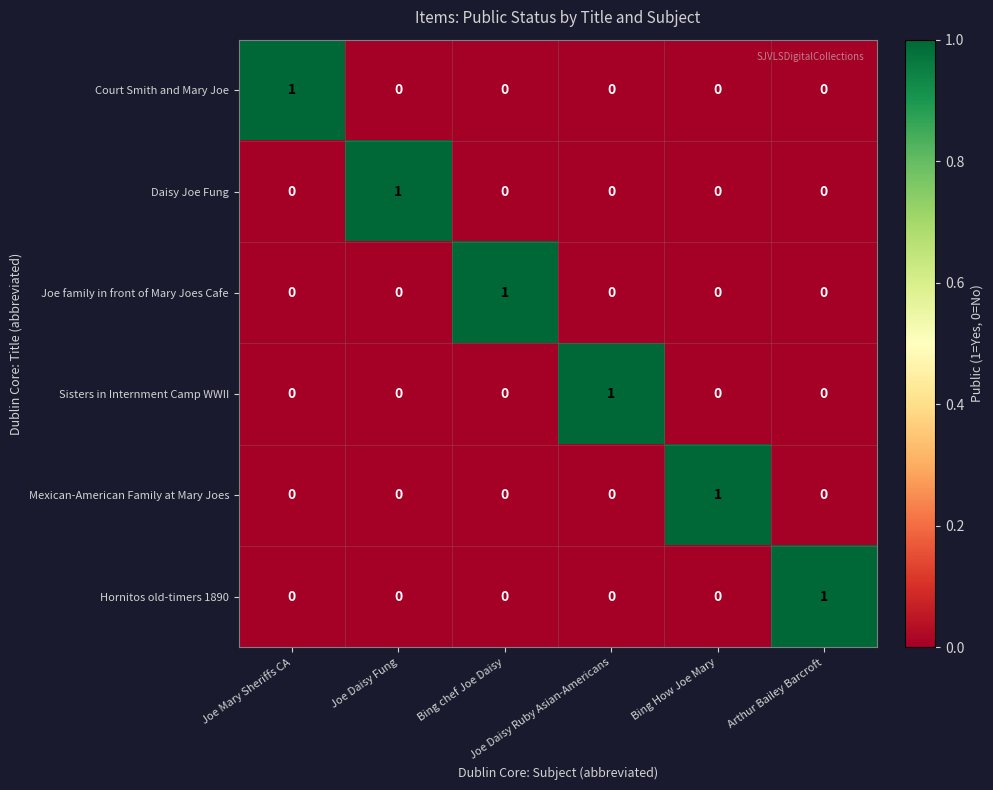

How many Mexican-American Family at Mary Joes values are between 0 and 1?

6